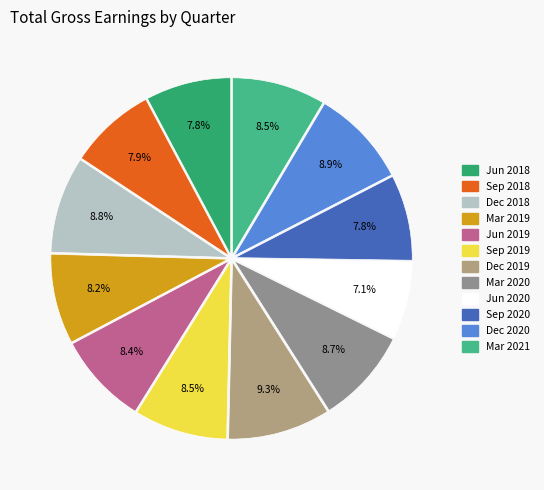

The Mar 2021 slice represents 15% of the pie. True or false?

False